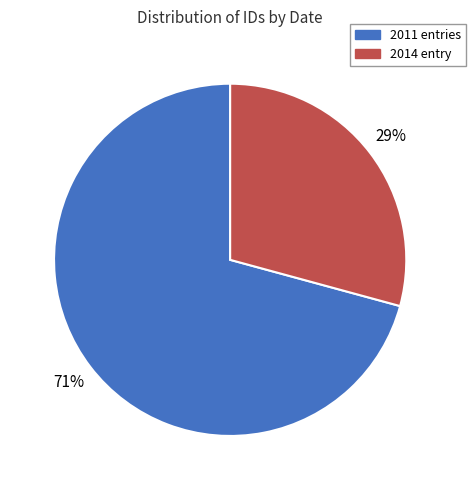

Is it true that 2014 entry is 29% of the pie?

True